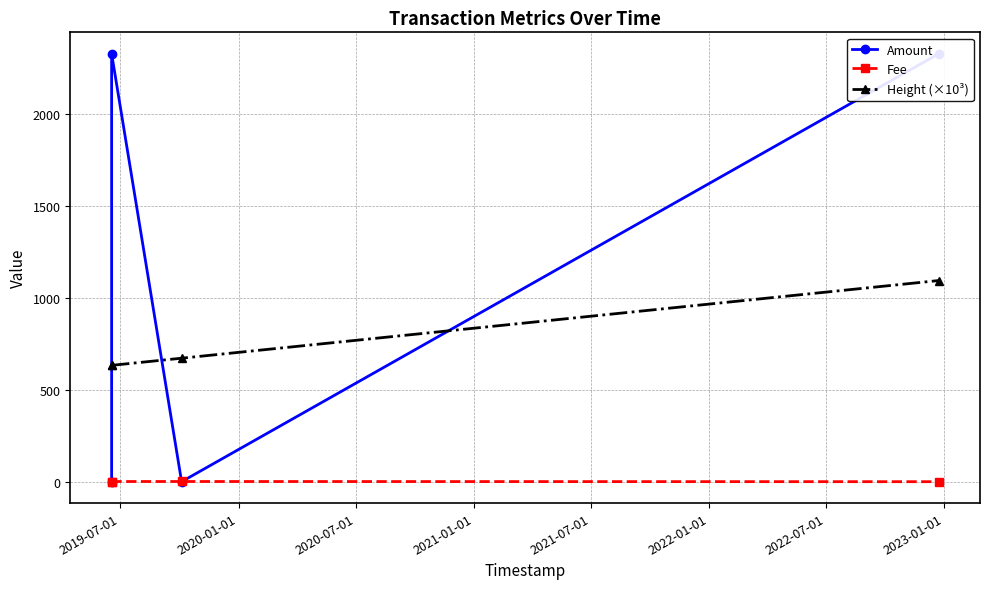

Which series has the largest range (max minus min)?

Amount